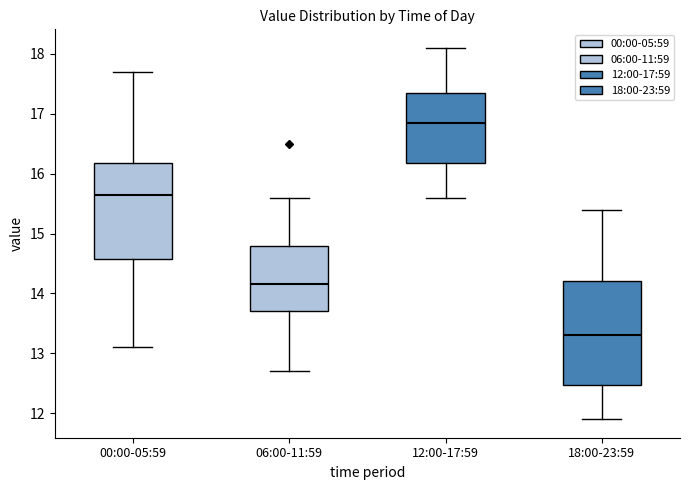

Reading left to right, transcribe this box plot: for each box, give where its median line is, the range the box spans, and where its two whiskers end, as read against the y-axis. The values are not printed on the chart, so give them approximately, as read against the axis.

00:00-05:59: median 15.7, box 14.6 to 16.2, whiskers 13.1 to 17.7
06:00-11:59: median 14.2, box 13.7 to 14.8, whiskers 12.7 to 15.6
12:00-17:59: median 16.9, box 16.2 to 17.4, whiskers 15.6 to 18.1
18:00-23:59: median 13.3, box 12.5 to 14.2, whiskers 11.9 to 15.4